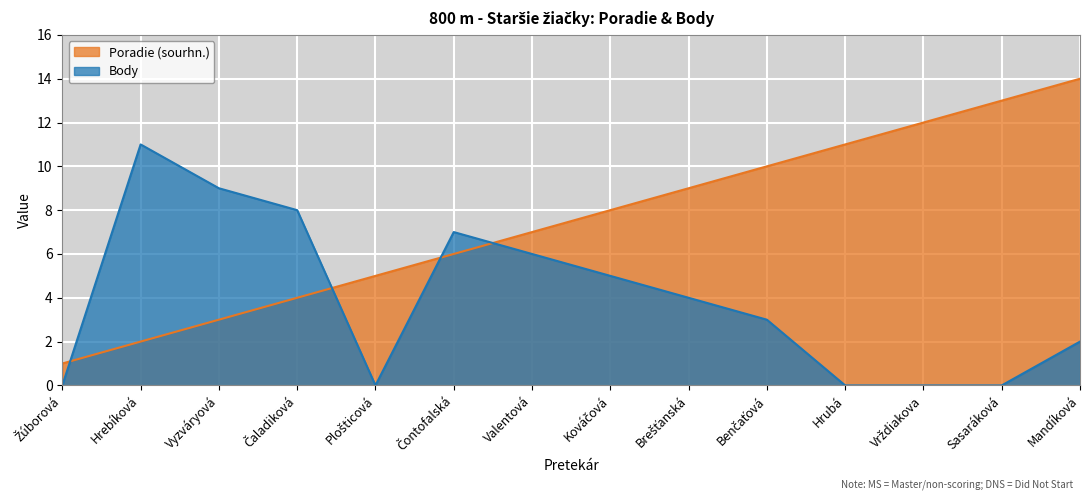

How many lines are shown in the chart?

2